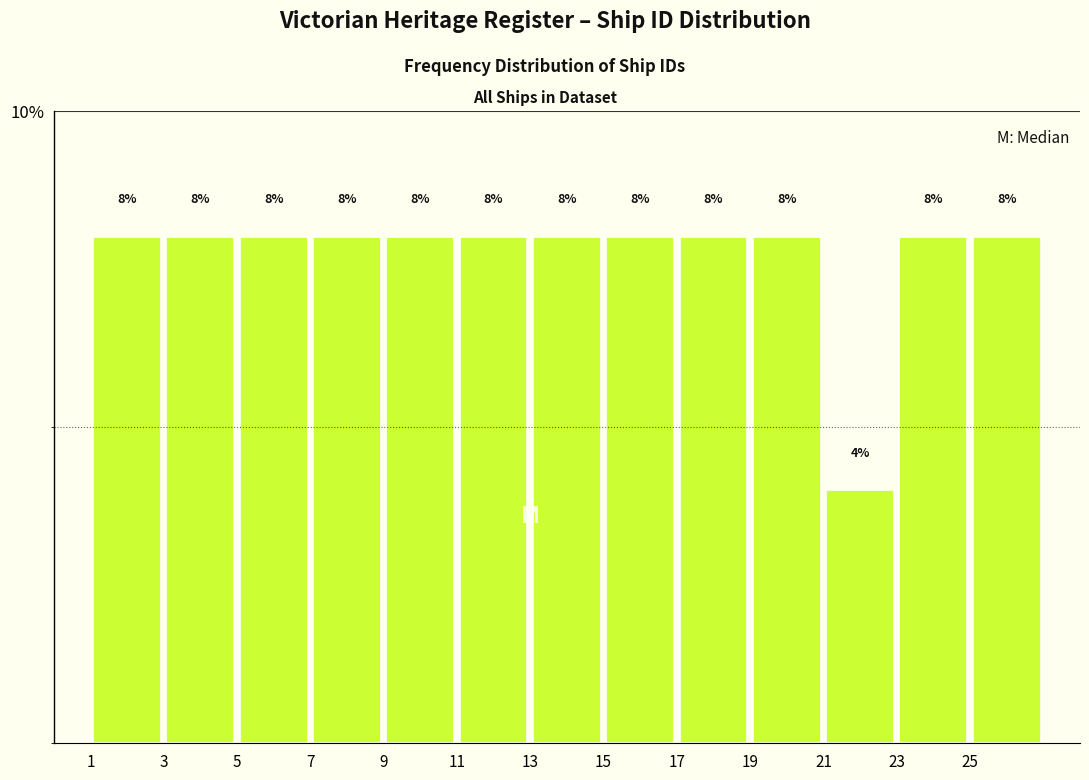

Reading left to right, list every bar in this chart as the range it spans on the x-axis followed by its height.

1 to 3: 8
3 to 5: 8
5 to 7: 8
7 to 9: 8
9 to 11: 8
11 to 13: 8
13 to 15: 8
15 to 17: 8
17 to 19: 8
19 to 21: 8
21 to 23: 4
23 to 25: 8
25 to 27: 8